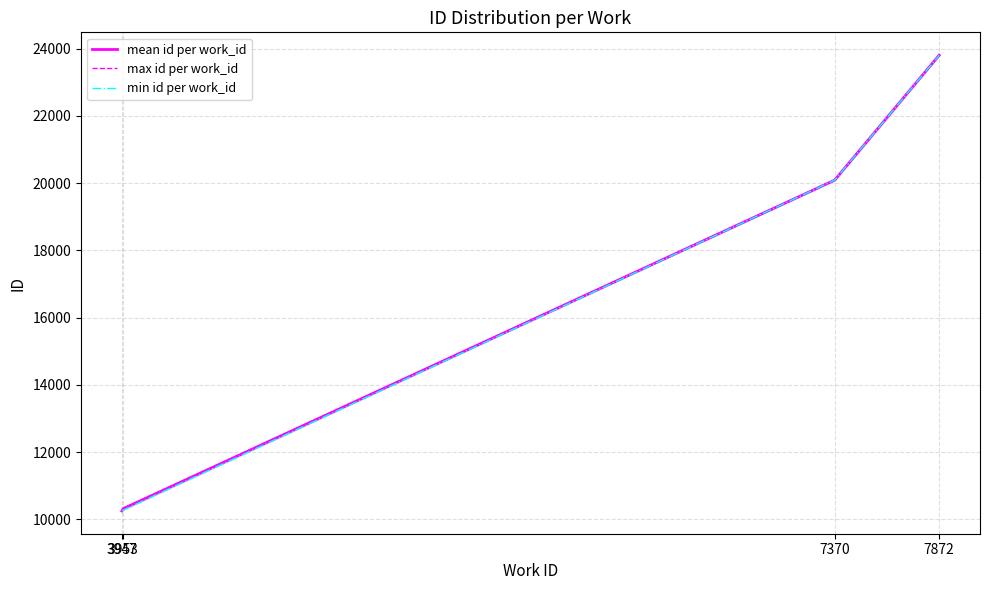

What is the difference between the second highest and minimum values in the min id per work_id series?

9834